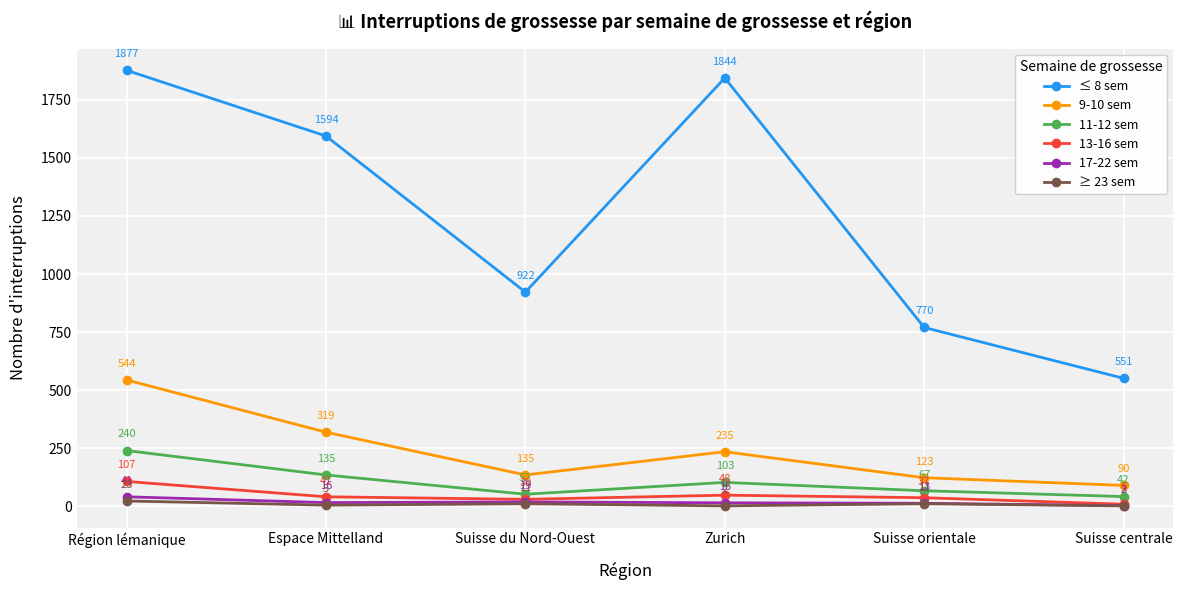

What is the minimum value for 11-12 sem?

42